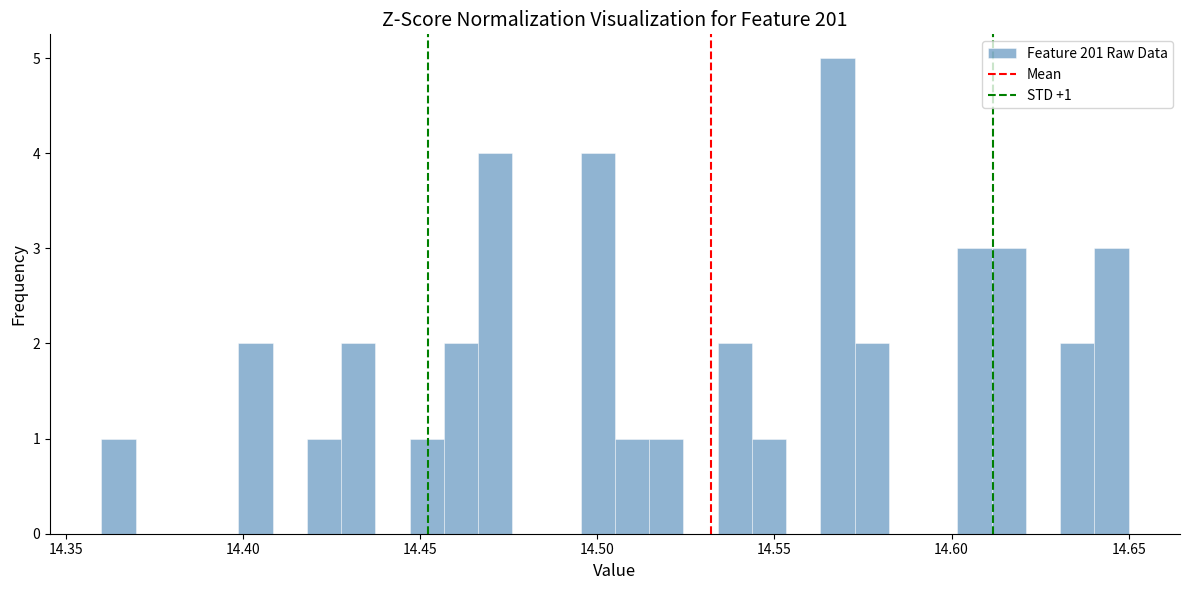

Read against the x-axis, roughly where is the centre of the tallest bar?

14.570